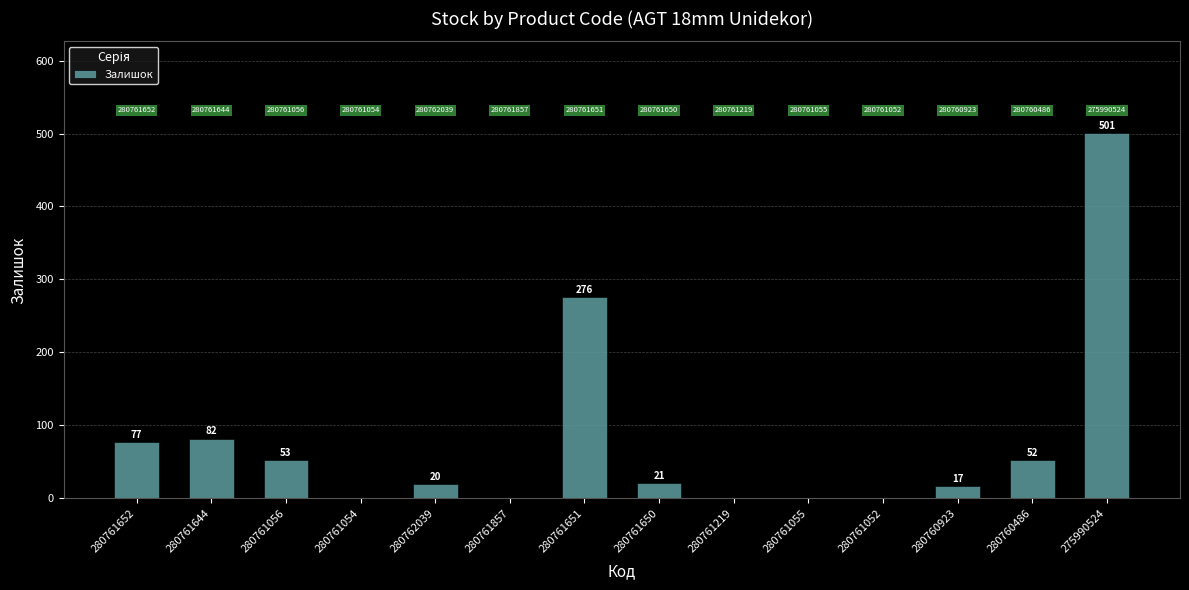

What value does the data have at 280761056?

53